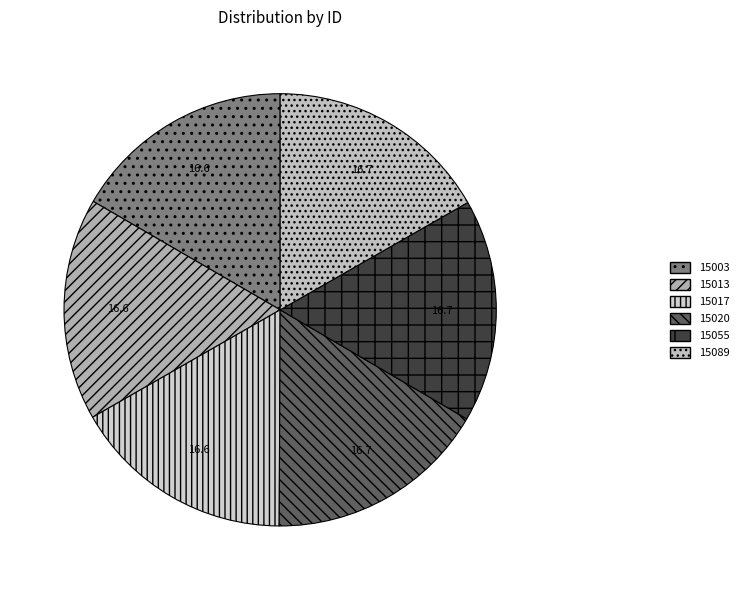

Which category has the smallest portion of the pie?

15003